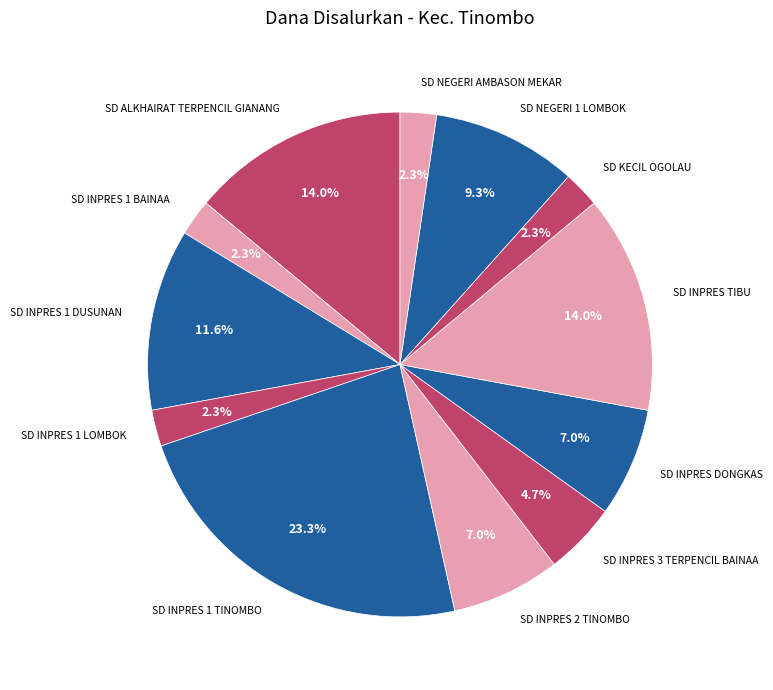

Does any single category account for the majority?

No